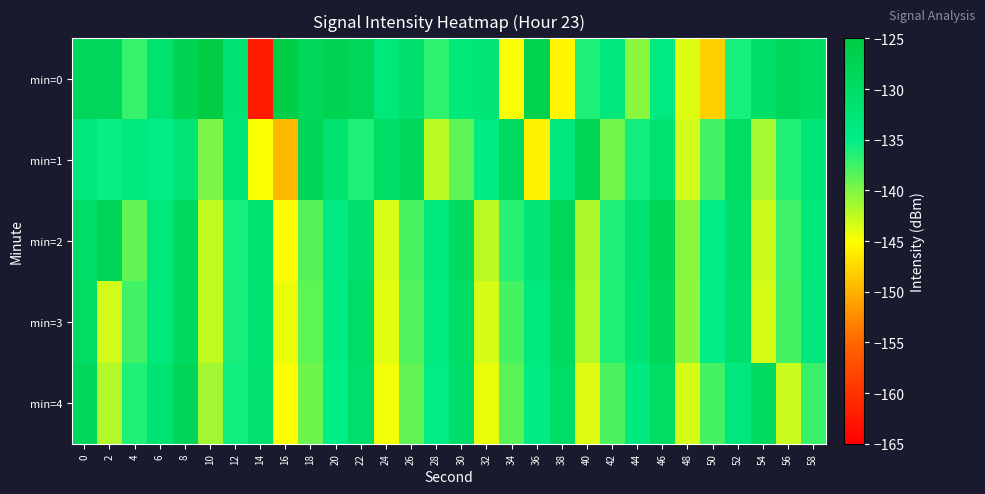

Between 16 and 22, which is larger?

16